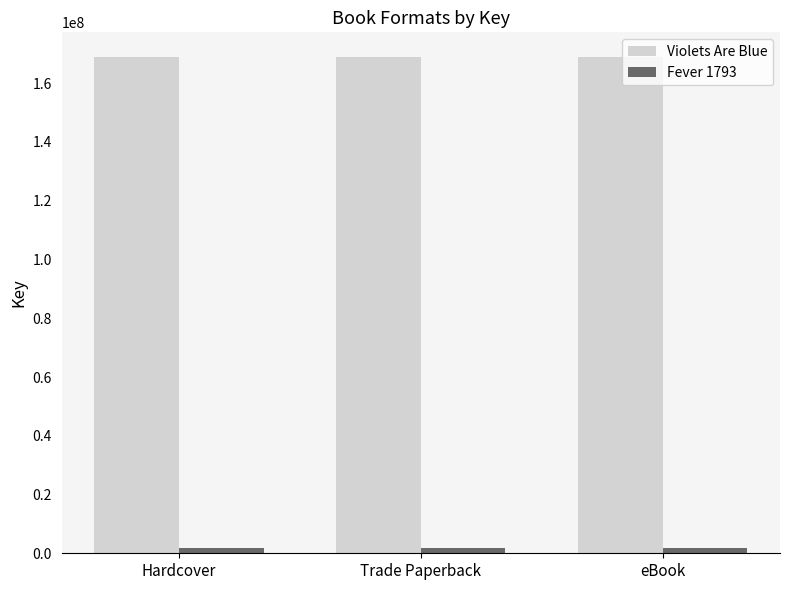

What is the sum of the Fever 1793 values at eBook and Hardcover?

3583820